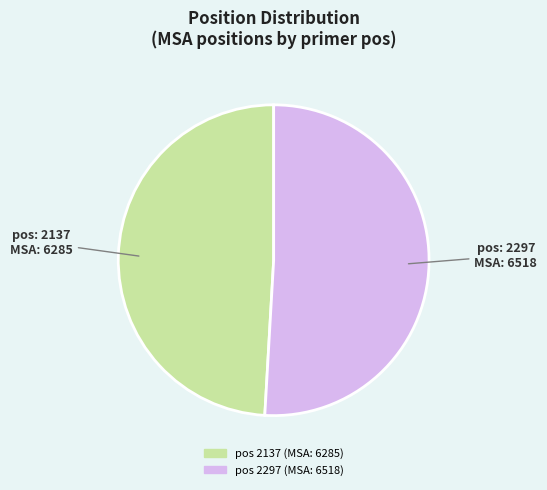

Is there any slice that represents more than half of the pie?

Yes